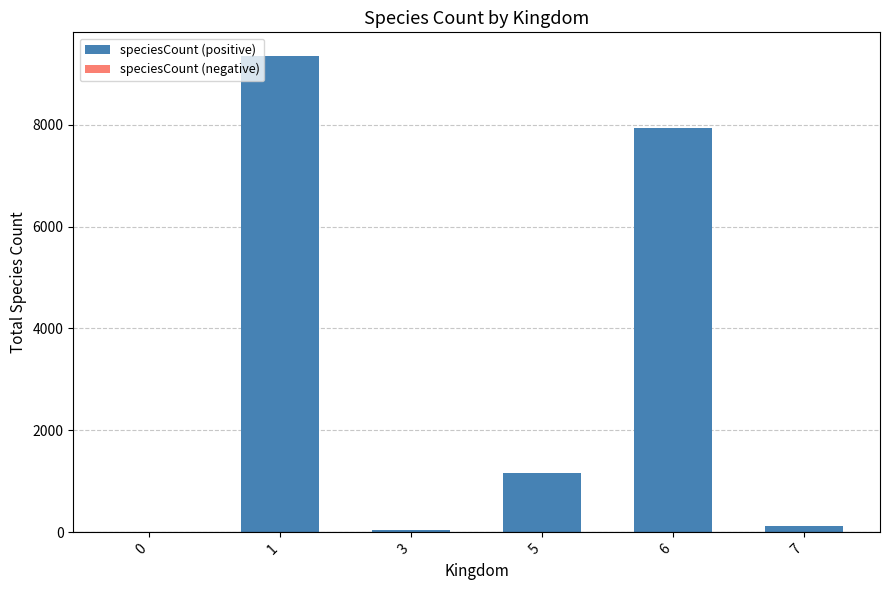

How many series are shown in this chart?

1